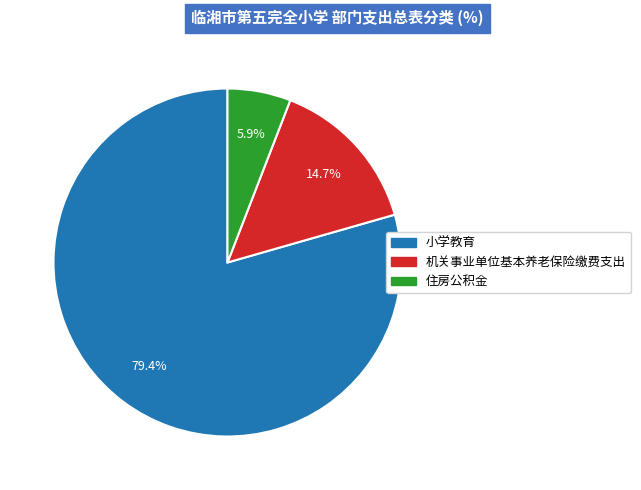

Which category accounts for the majority?

小学教育